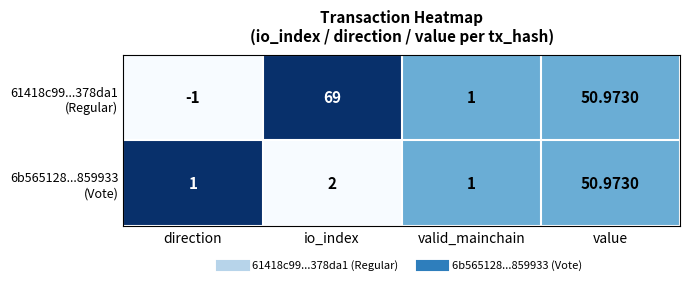

How many data points does each series have?

4